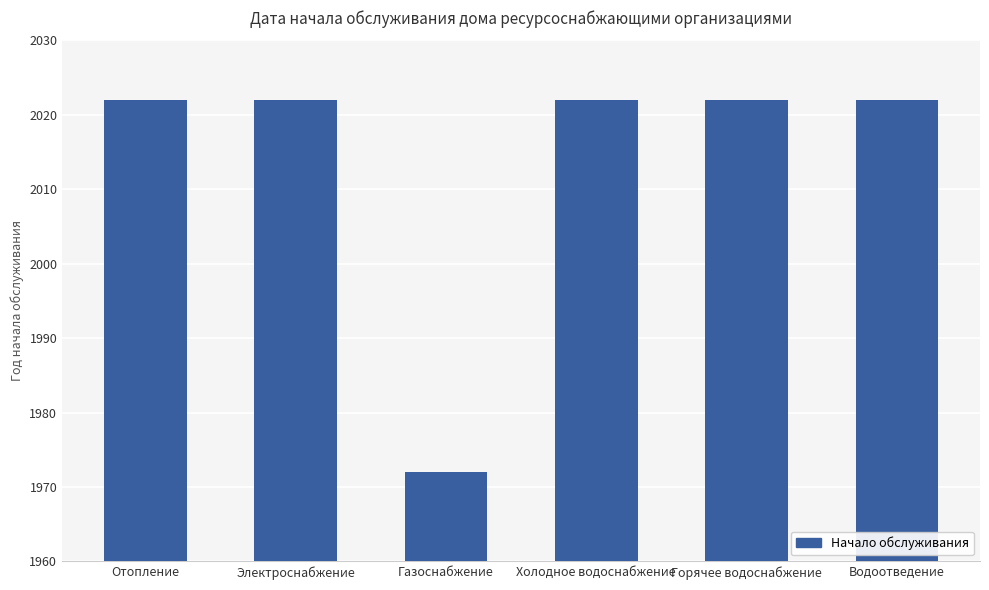

Reading left to right, list all the values displayed in this chart.

2022	2022	1972	2022	2022	2022